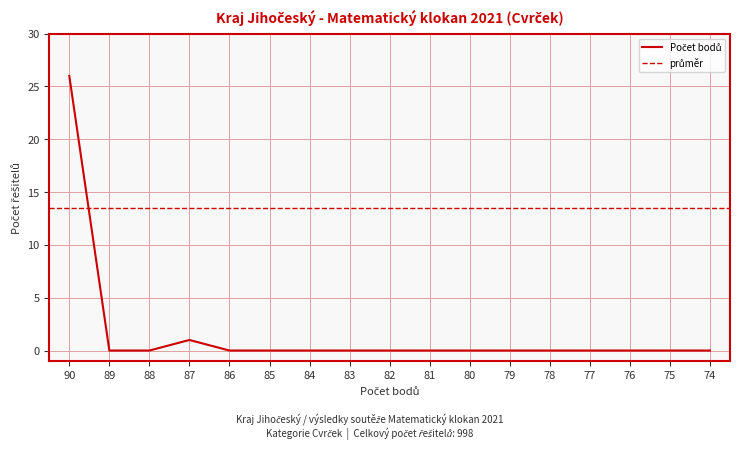

The value at 74 is 44. True or false?

False